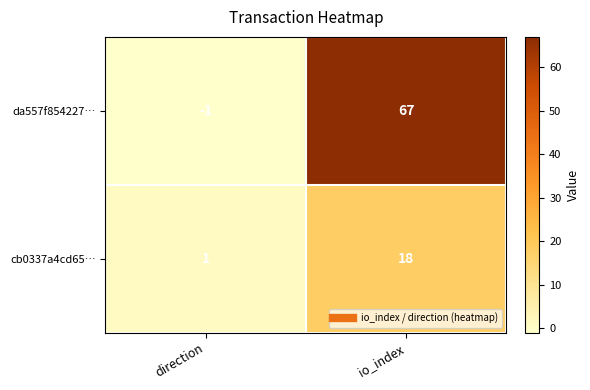

What is the greatest value displayed?

67